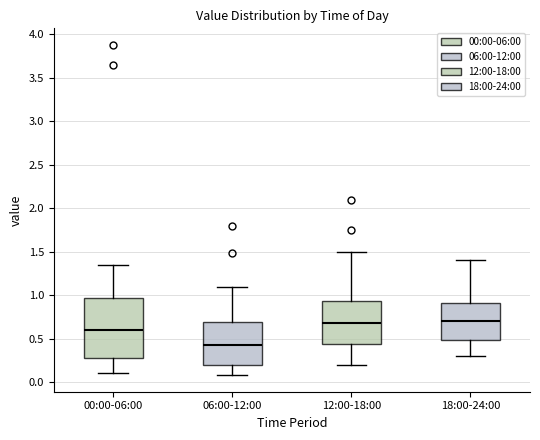

Reading left to right, read every box against the y-axis: the position of its median line, the range the box covers, and the ends of its whiskers. The values are not printed on the chart, so give them approximately, as read against the axis.

00:00-06:00: median 0.60, box 0.30 to 0.95, whiskers 0.10 to 1.35
06:00-12:00: median 0.45, box 0.20 to 0.70, whiskers 0.10 to 1.10
12:00-18:00: median 0.70, box 0.45 to 0.95, whiskers 0.20 to 1.50
18:00-24:00: median 0.70, box 0.50 to 0.90, whiskers 0.30 to 1.40